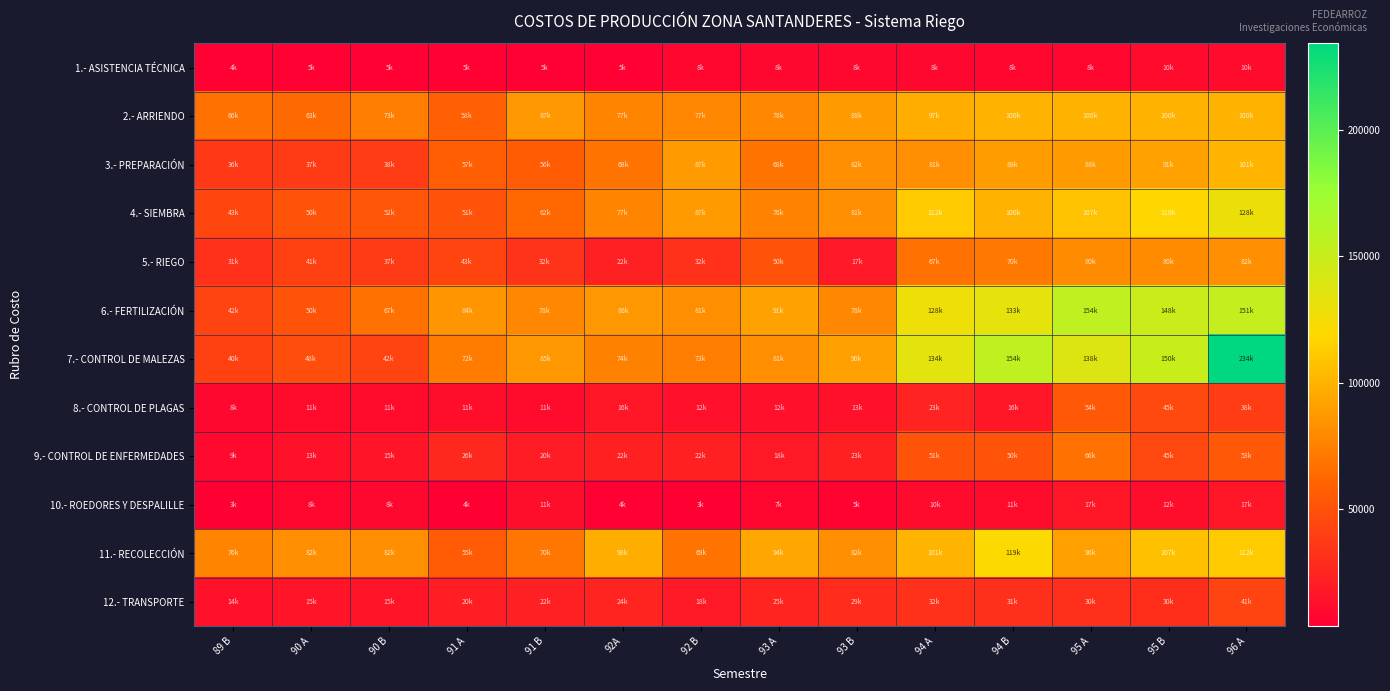

Reading left to right, list all the values displayed in this chart.

1.- ASISTENCIA TÉCNICA: 89 B=4957	90 A=5000	90 B=5144	91 A=5224	91 B=5133	92A=5243	92 B=8000	93 A=8161	93 B=8292	94 A=8252	94 B=8000	95 A=8000	95 B=10000	96 A=10000
2.- ARRIENDO: 89 B=66999	90 A=63372	90 B=73499	91 A=58318	91 B=87006	92A=77165	92 B=77741	93 A=78391	93 B=88174	94 A=97482	94 B=100000	95 A=100000	95 B=100000	96 A=100000
3.- PREPARACIÓN: 89 B=36086	90 A=37411	90 B=38589	91 A=57551	91 B=56242	92A=68866	92 B=87440	93 A=68483	93 B=82685	94 A=81748	94 B=89000	95 A=88000	95 B=91000	96 A=101000
4.- SIEMBRA: 89 B=43363	90 A=50753	90 B=52993	91 A=51237	91 B=62674	92A=77234	92 B=87648	93 A=76492	93 B=81643	94 A=112066	94 B=100224	95 A=107215	95 B=118523	96 A=128982
5.- RIEGO: 89 B=31953	90 A=41014	90 B=37230	91 A=43009	91 B=32490	92A=22557	92 B=32178	93 A=50793	93 B=17679	94 A=67231	94 B=70316	95 A=80569	95 B=80807	96 A=82732
6.- FERTILIZACIÓN: 89 B=42260	90 A=50693	90 B=67549	91 A=84967	91 B=78850	92A=86764	92 B=81439	93 A=91312	93 B=78714	94 A=128121	94 B=133063	95 A=154578	95 B=148978	96 A=151887
7.- CONTROL DE MALEZAS: 89 B=40829	90 A=48080	90 B=42075	91 A=72545	91 B=85890	92A=74888	92 B=73487	93 A=81205	93 B=90214	94 A=134372	94 B=154346	95 A=138171	95 B=150094	96 A=234138
8.- CONTROL DE PLAGAS: 89 B=8661	90 A=11705	90 B=11690	91 A=11844	91 B=11119	92A=16439	92 B=12667	93 A=12713	93 B=13860	94 A=23607	94 B=16263	95 A=54018	95 B=45410	96 A=38257
9.- CONTROL DE ENFERMEDADES: 89 B=9357	90 A=13901	90 B=15885	91 A=26651	91 B=20749	92A=22952	92 B=22895	93 A=18793	93 B=23305	94 A=51304	94 B=50739	95 A=66804	95 B=45007	96 A=53269
10.- ROEDORES Y DESPALILLE: 89 B=3657	90 A=8006	90 B=8861	91 A=4377	91 B=11768	92A=4781	92 B=3872	93 A=7816	93 B=5537	94 A=10748	94 B=11000	95 A=17000	95 B=12000	96 A=17000
11.- RECOLECCIÓN: 89 B=76710	90 A=82275	90 B=82068	91 A=55791	91 B=70100	92A=98066	92 B=69119	93 A=94005	93 B=82843	94 A=101258	94 B=119997	95 A=90197	95 B=107069	96 A=112438
12.- TRANSPORTE: 89 B=14316	90 A=15419	90 B=15794	91 A=20916	91 B=22000	92A=24720	92 B=18758	93 A=25033	93 B=29202	94 A=32028	94 B=31281	95 A=30825	95 B=30000	96 A=41886